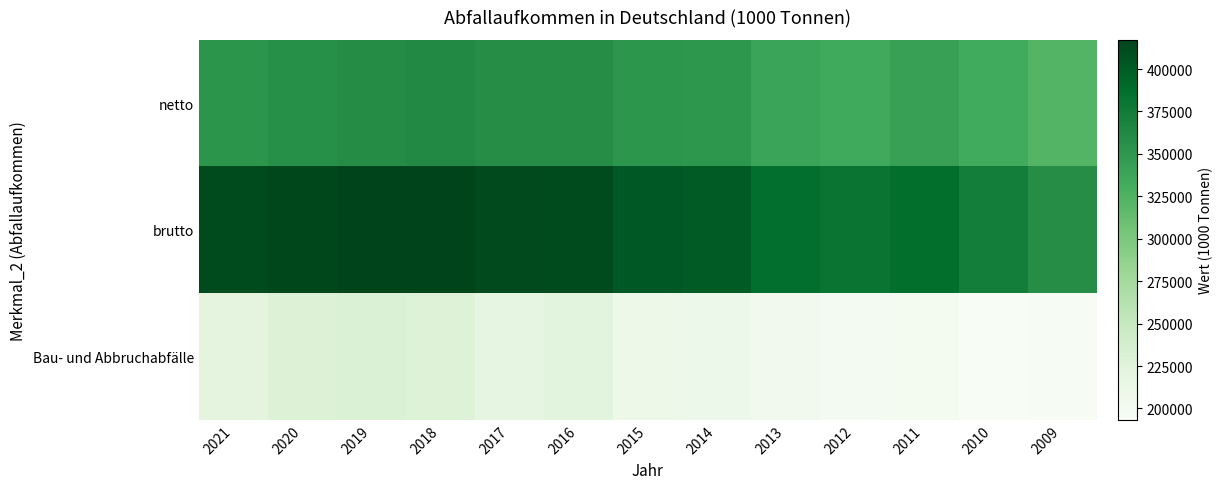

What is the greatest value displayed?

417197